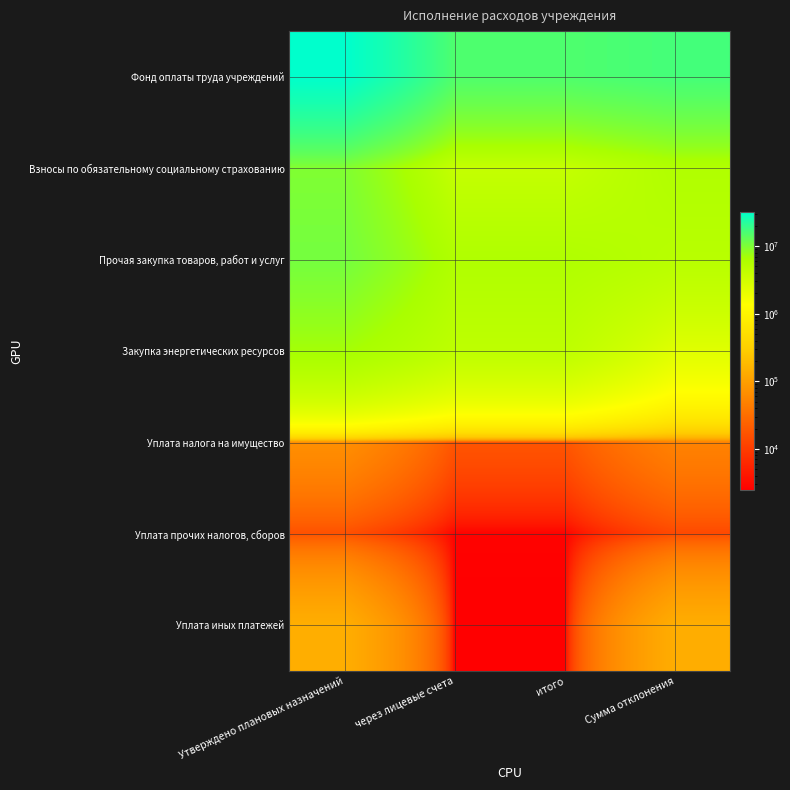

At итого, list the series in order from largest to smallest.

Фонд оплаты труда учреждений, Прочая закупка товаров, работ и услуг, Закупка энергетических ресурсов, Взносы по обязательному социальному страхованию, Уплата налога на имущество, Уплата прочих налогов, сборов, Уплата иных платежей